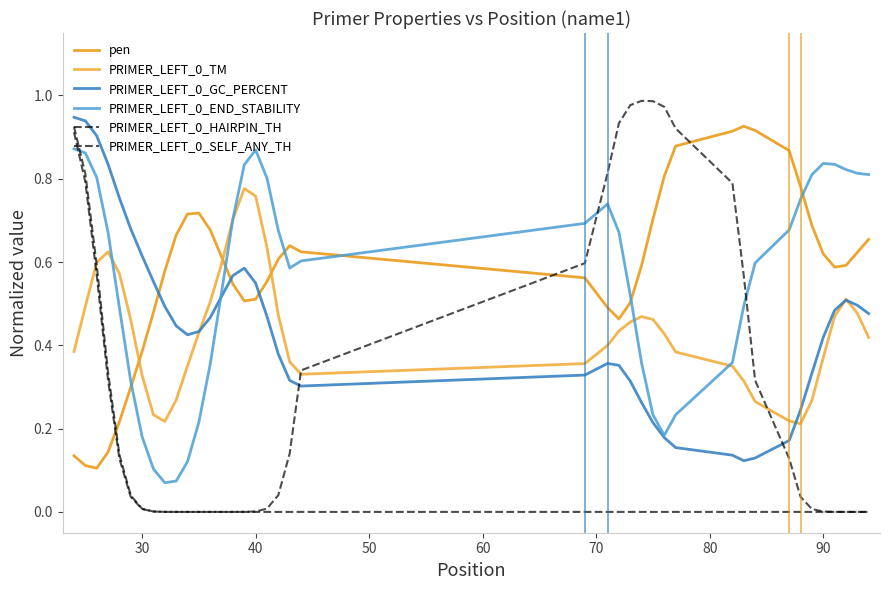

How many interior local valleys does the PRIMER_LEFT_0_TM series have?

3